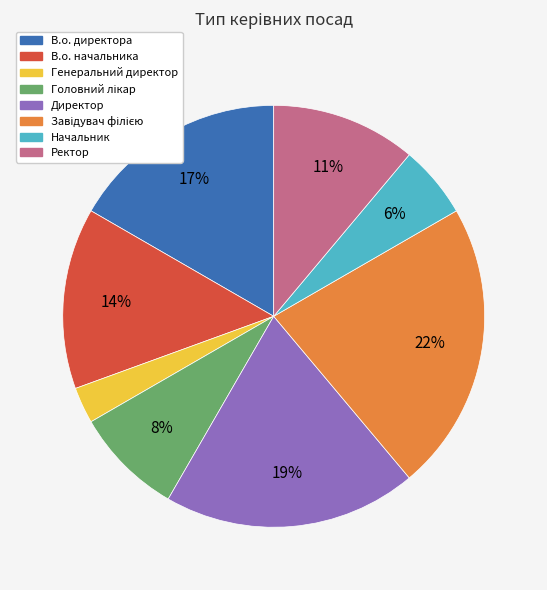

What is the ratio of the value at В.о. начальника to the value at В.о. директора?

0.8